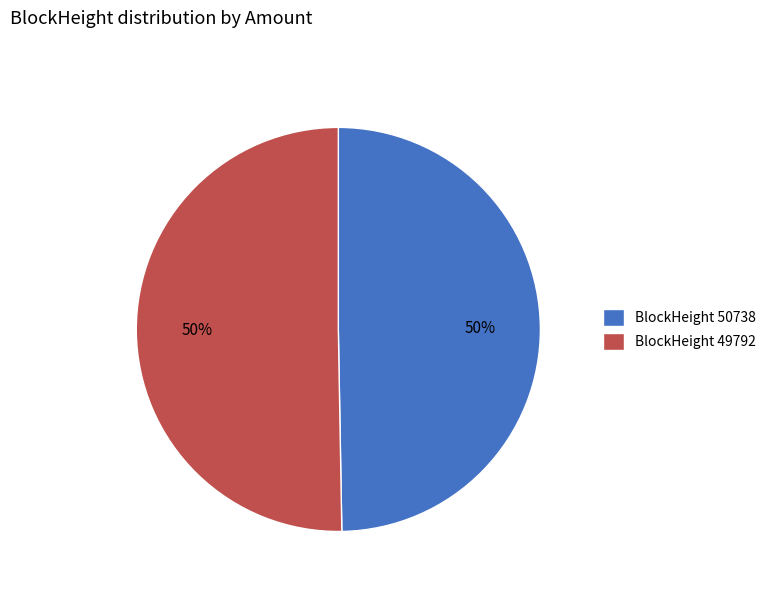

What is the ratio of the value at BlockHeight 49792 to the value at BlockHeight 50738?

1.0